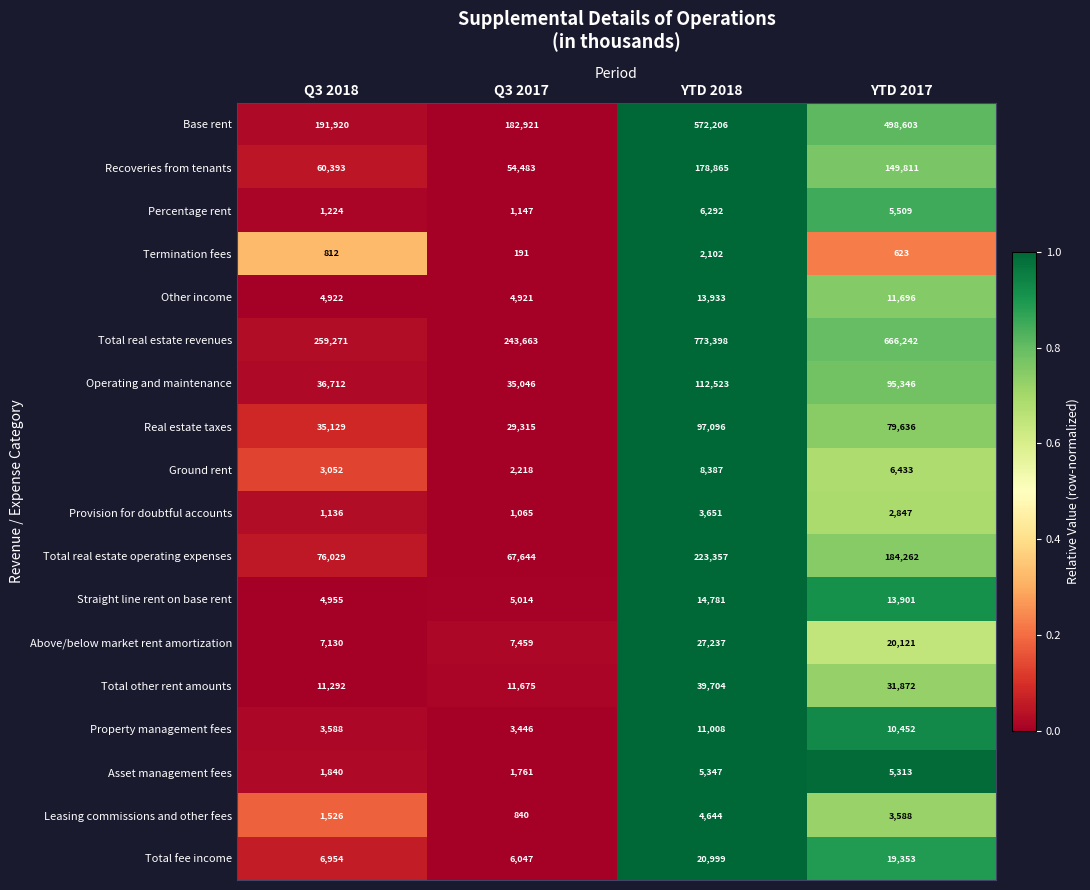

Which series has the largest total across all categories?

Total real estate revenues